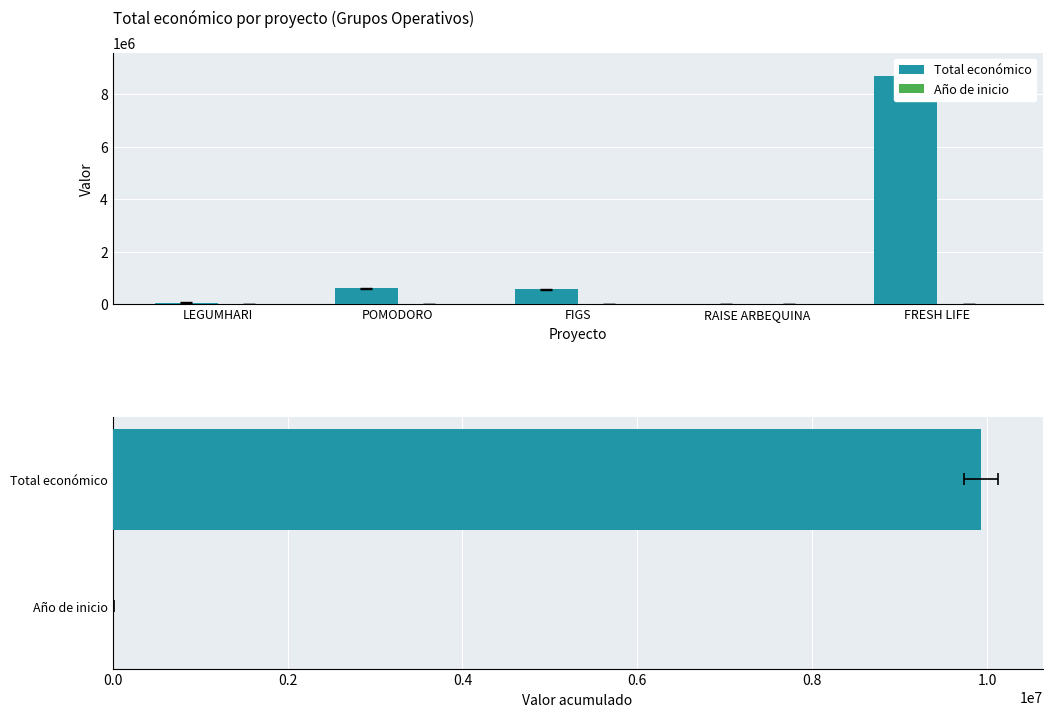

Reading left to right, list all the values displayed in this chart.

Total económico: LEGUMHARI=57500	POMODORO=599540	FIGS=560529	RAISE ARBEQUINA=10000	FRESH LIFE=8701686
Año de inicio: LEGUMHARI=2018	POMODORO=2024	FIGS=2024	RAISE ARBEQUINA=2017	FRESH LIFE=2018